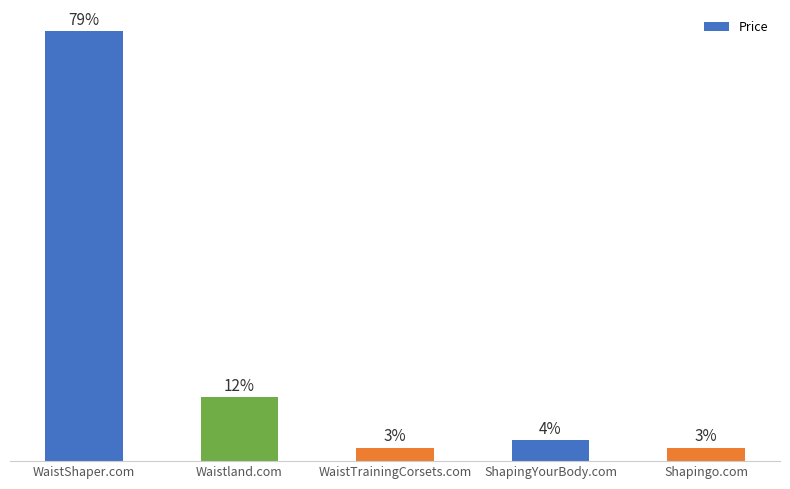

Does the chart contain stacked bars?

No